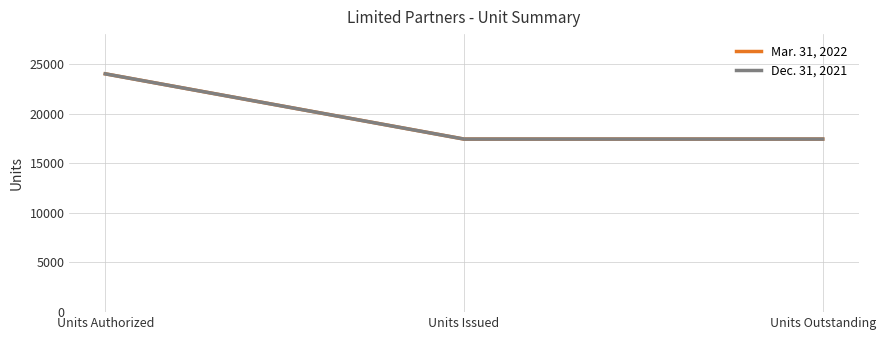

Reading left to right, what are all the values shown in this chart?

Mar. 31, 2022: Units Authorized=24000	Units Issued=17429	Units Outstanding=17429
Dec. 31, 2021: Units Authorized=24000	Units Issued=17429	Units Outstanding=17429